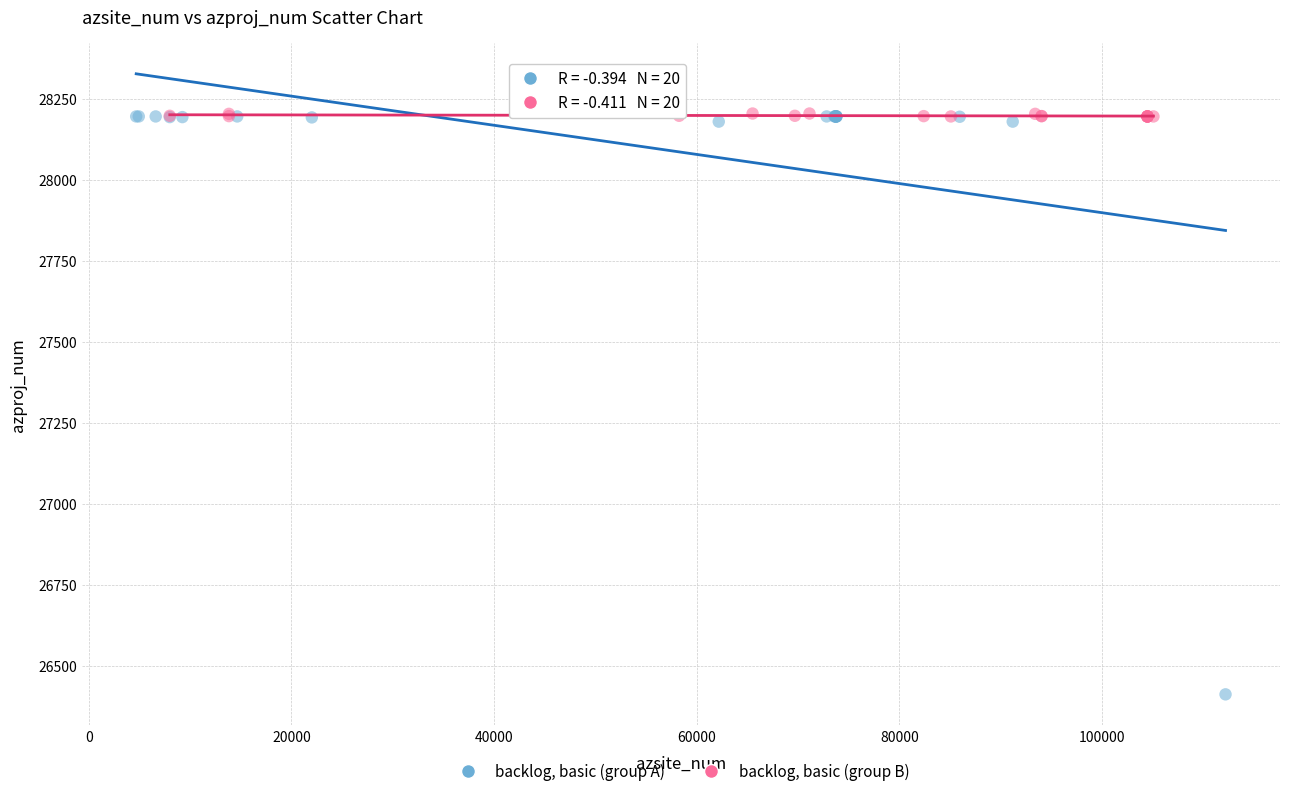

Which series contains the lowest Y value?

backlog, basic (group A)